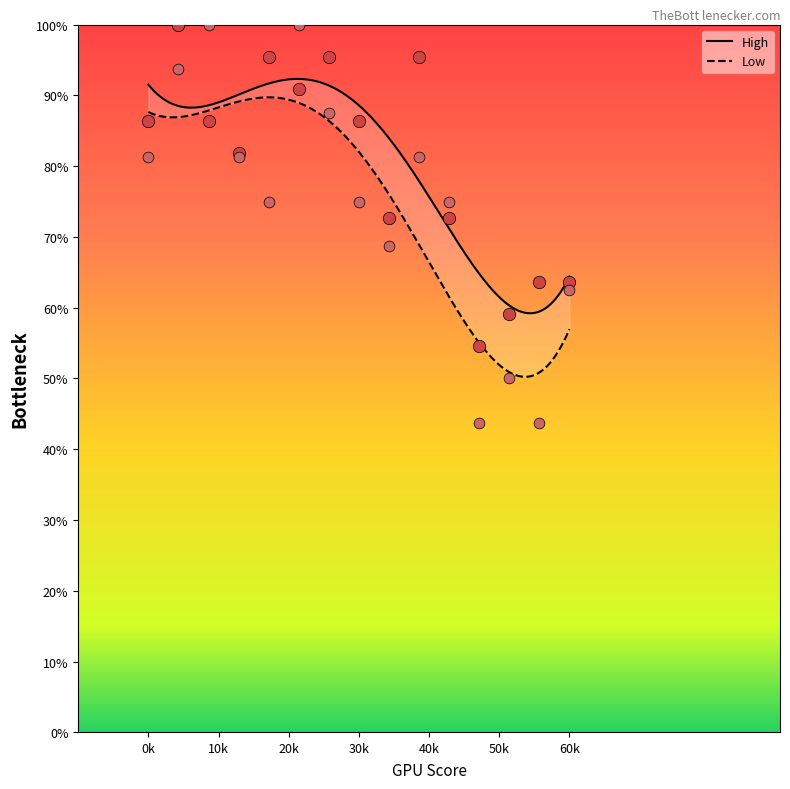

What are all the series names shown in the legend?

High, Low